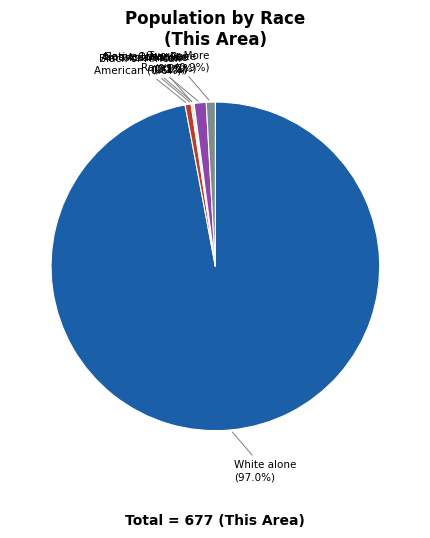

Count the number of slices in the pie.

7